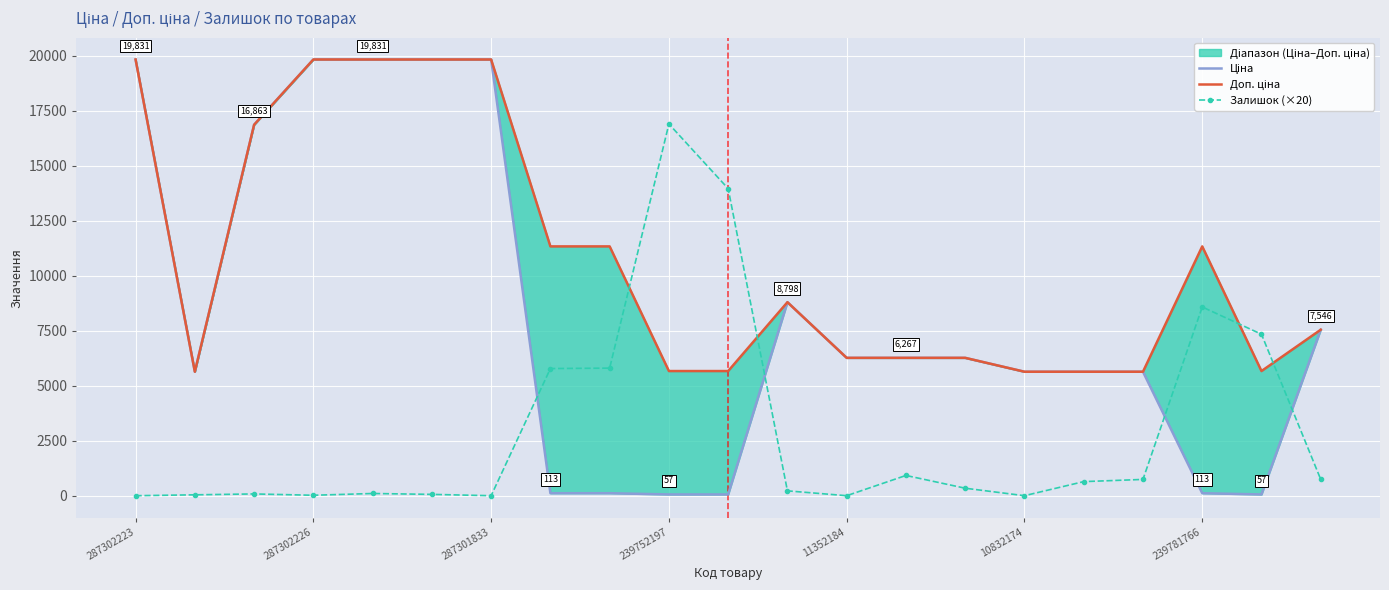

Which series ends up on top after the final intersection of Доп. ціна and Залишок (×20)?

Доп. ціна